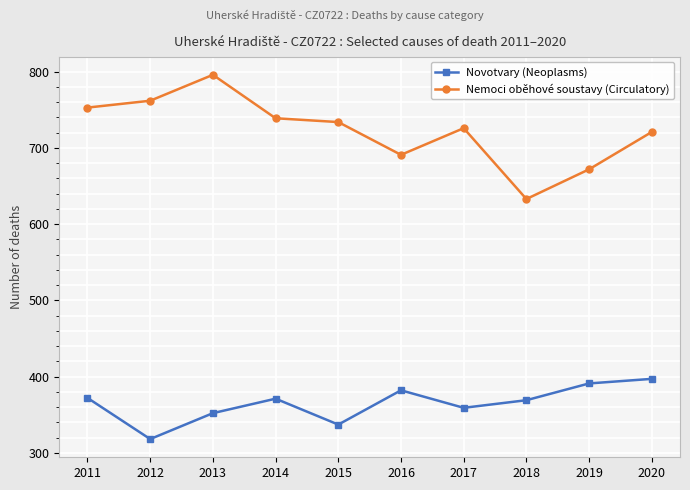

True or false: Nemoci oběhové soustavy (Circulatory) has more than 0 interior local peaks.

True